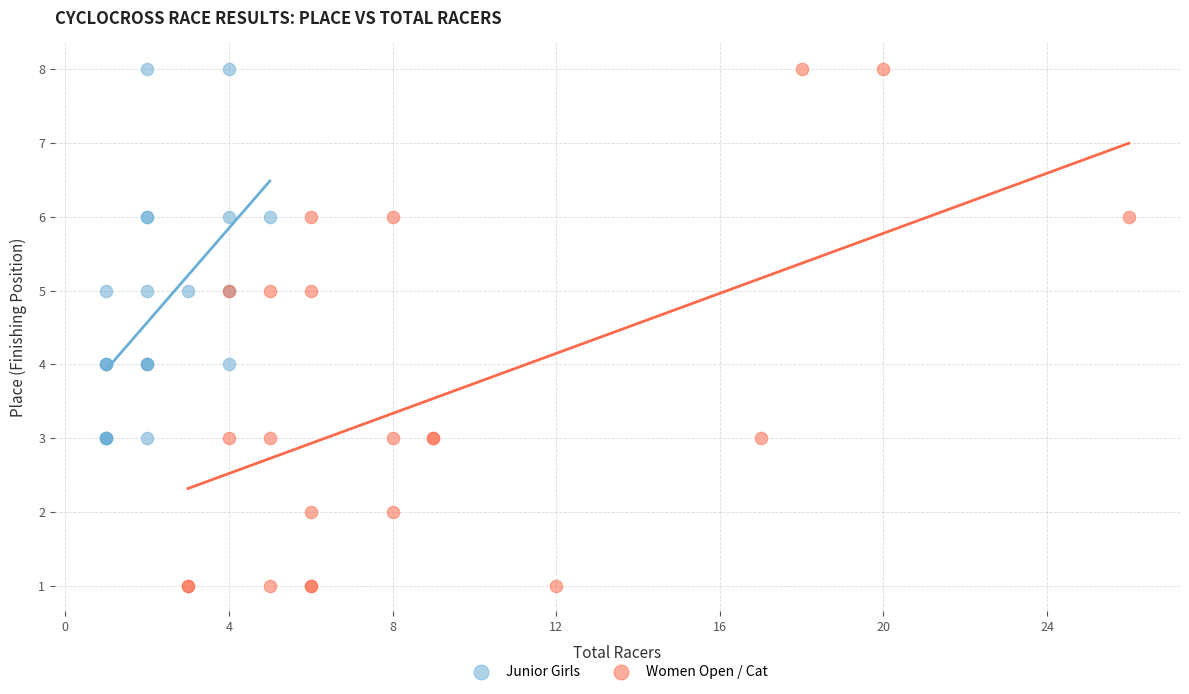

Which series has the largest Y range (max minus min)?

Women Open / Cat